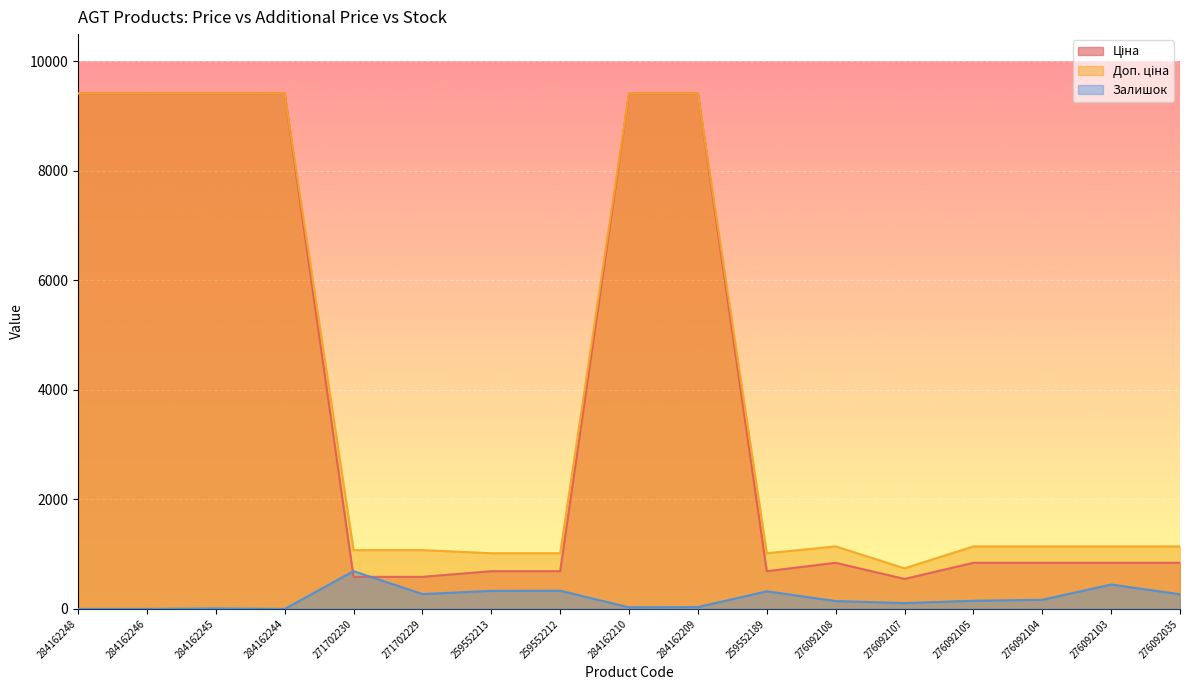

What are all the series names shown in the legend?

Ціна, Доп. ціна, Залишок